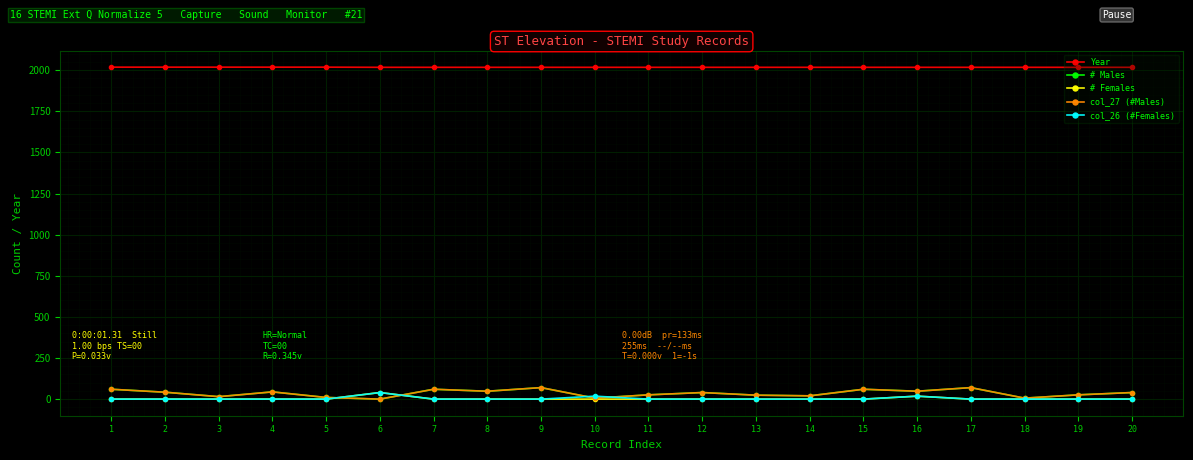

Does the chart have visible grid lines?

Yes